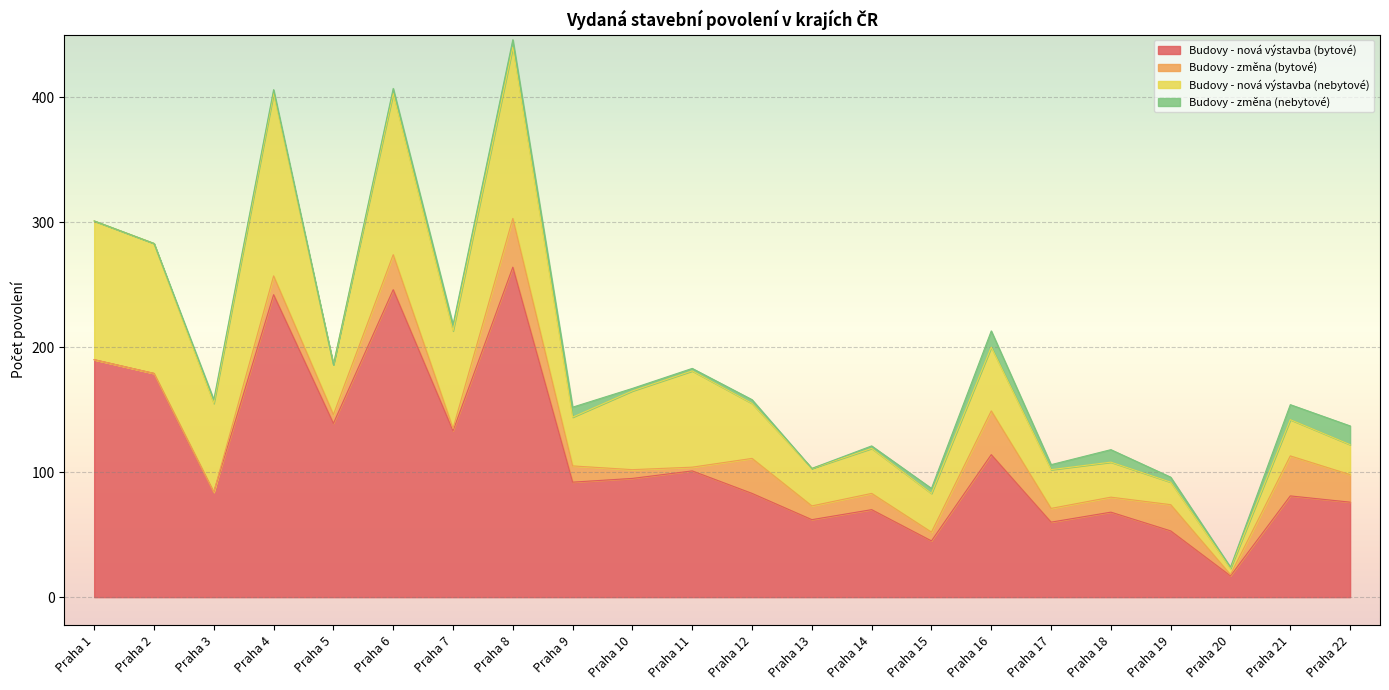

The Budovy - nová výstavba (bytové) series shows 147 at Praha 12. True or false?

False